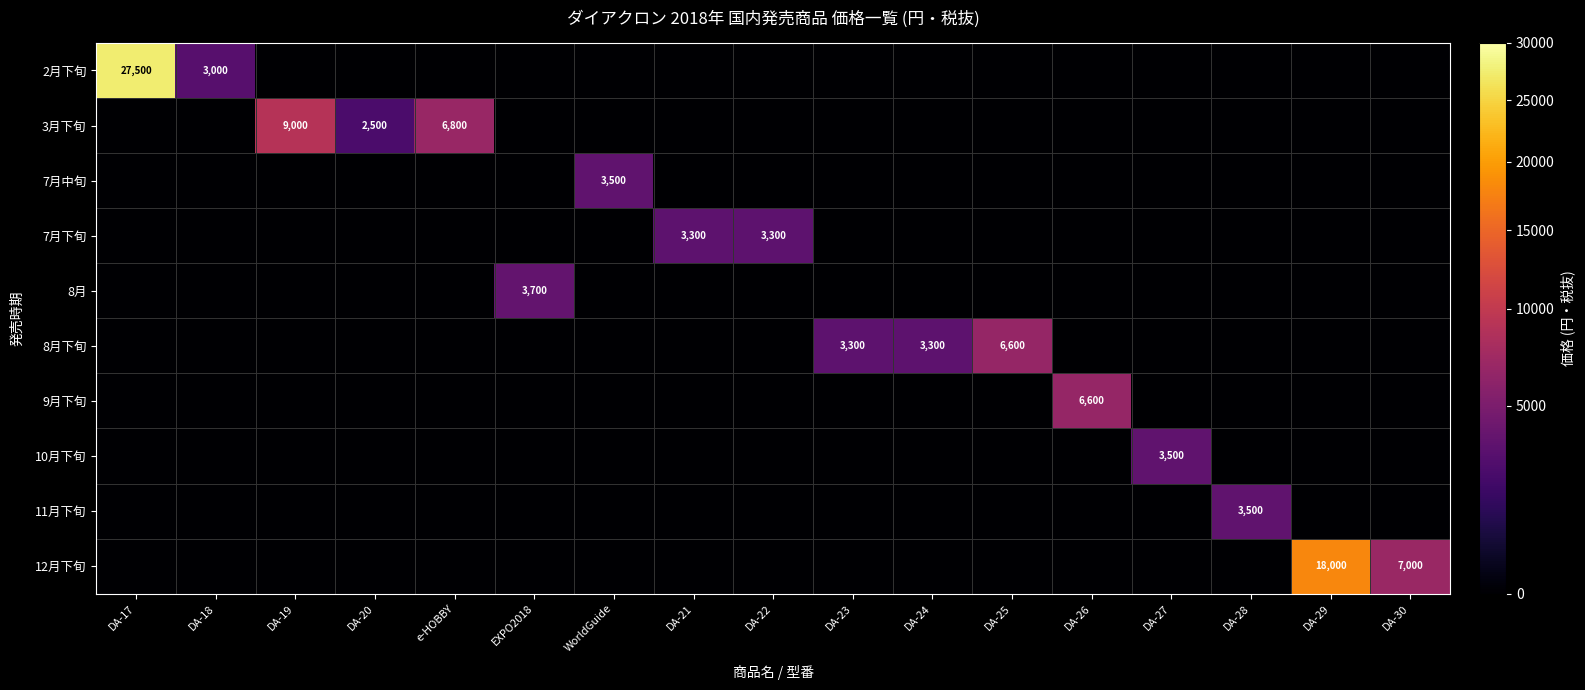

Which series has the largest range (max minus min)?

2月下旬